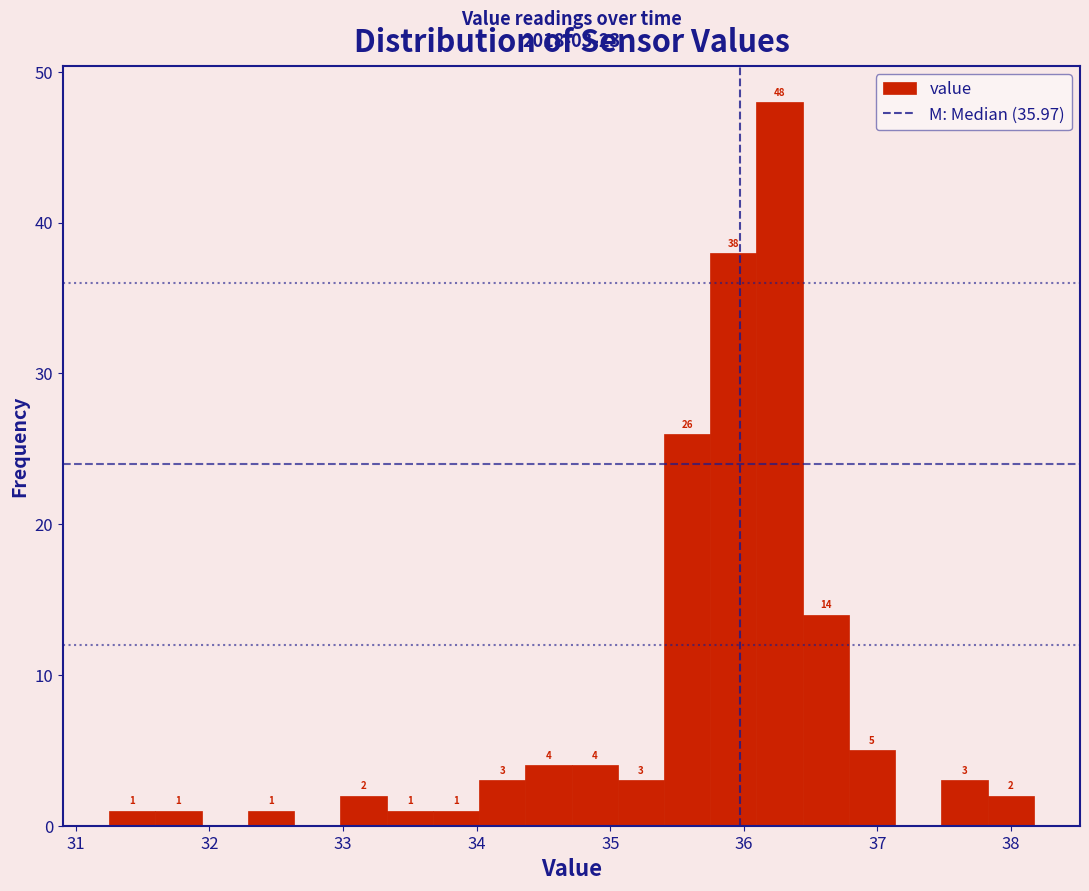

Read against the x-axis, roughly where is the centre of the tallest bar?

36.3